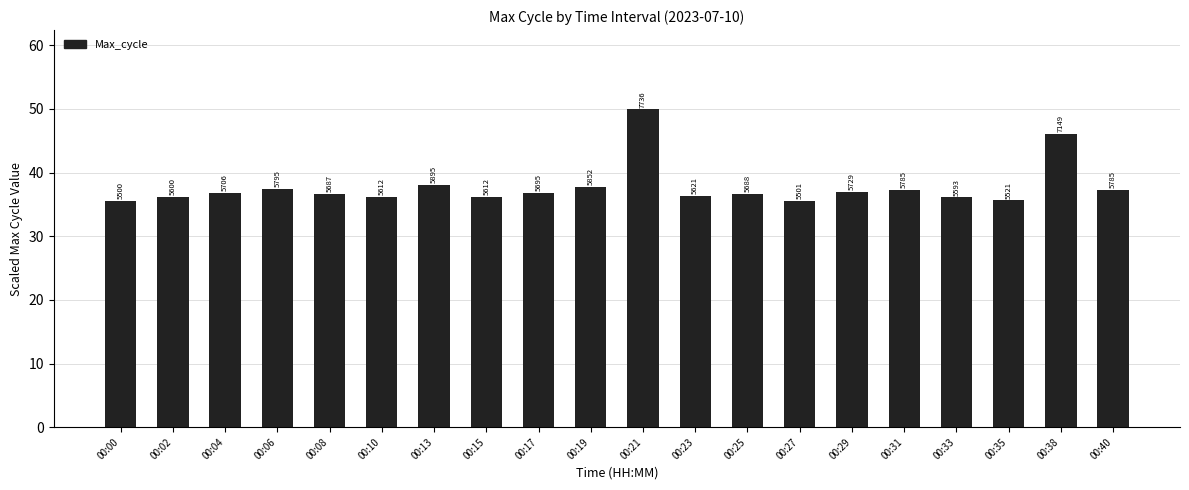

What is the maximum value shown in the chart?

49.9